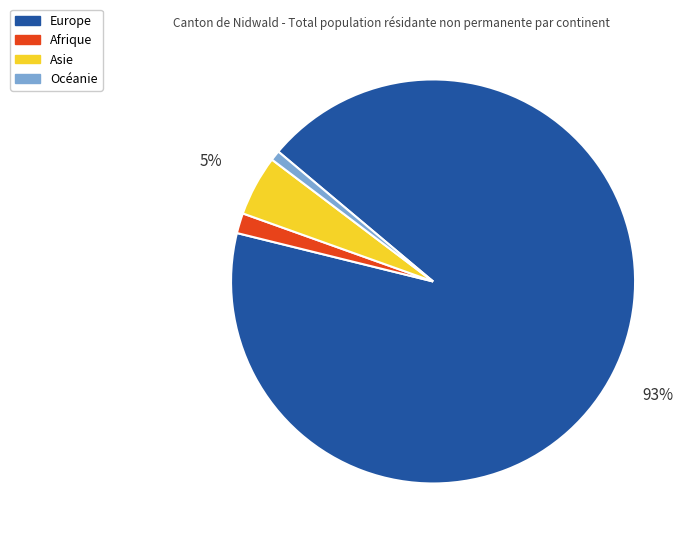

Which category accounts for the majority?

Europe